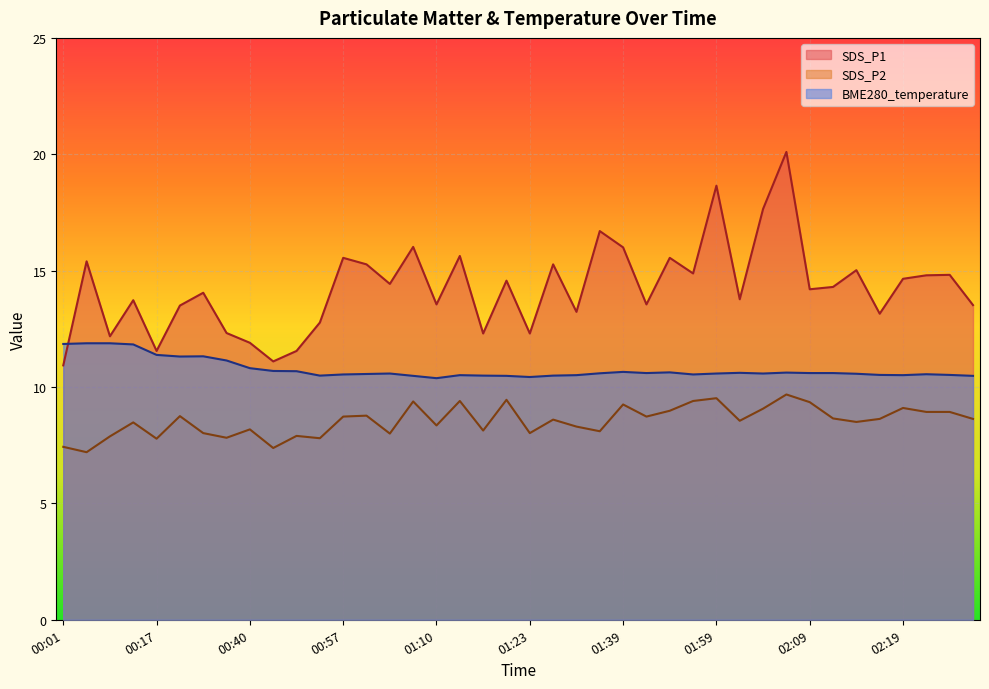

At which label does BME280_temperature reach its peak?

00:03